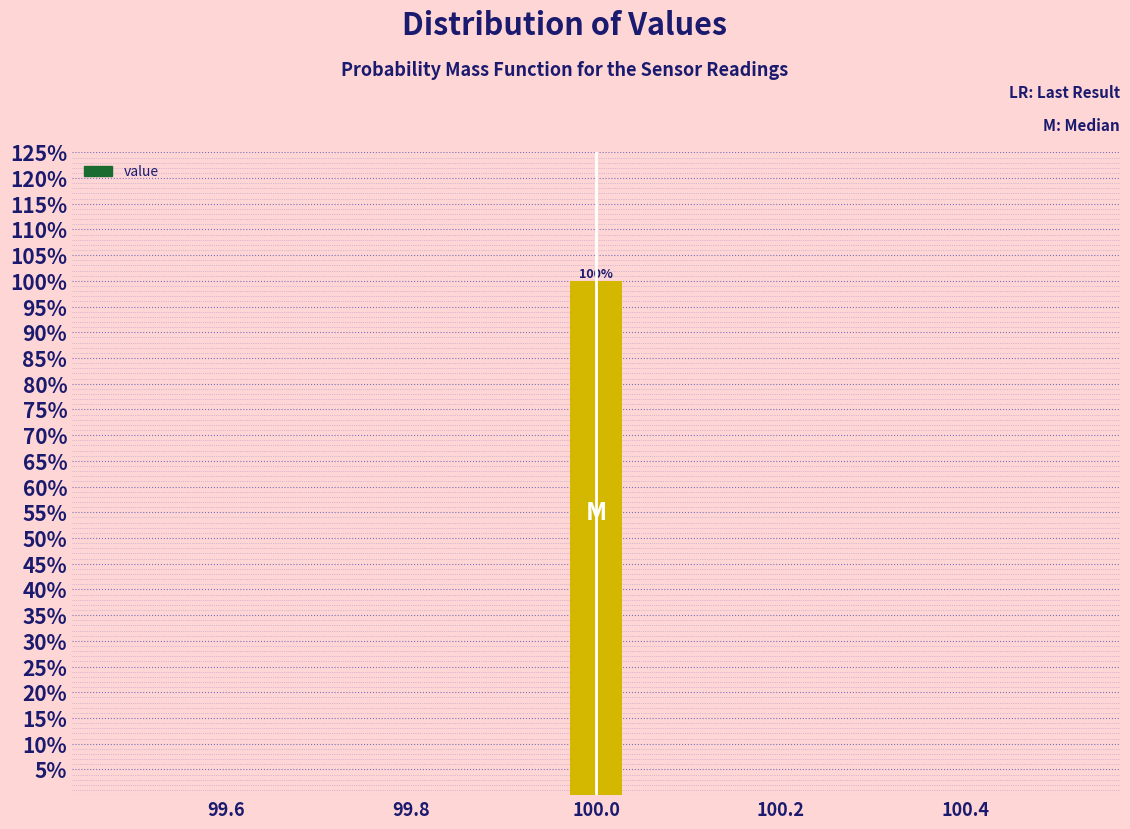

Around what value on the x-axis is the tallest bar? Give the approximate position of its centre, as read against the axis.

100.00